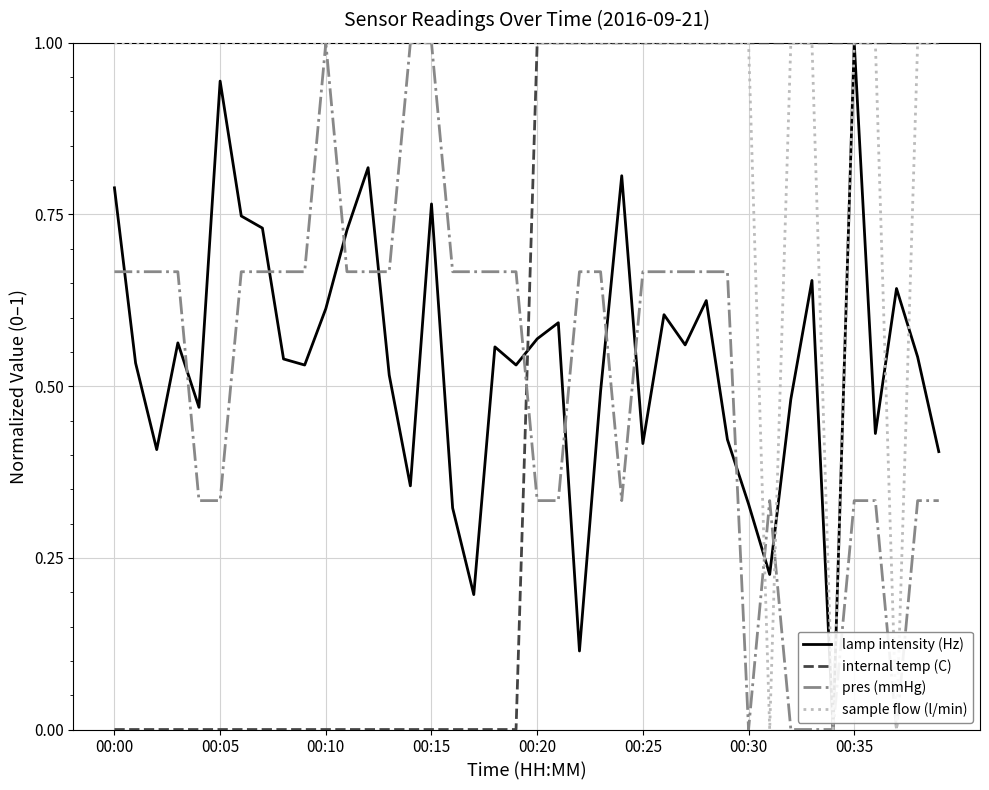

How many times do pres (mmHg) and internal temp (C) cross each other?

1